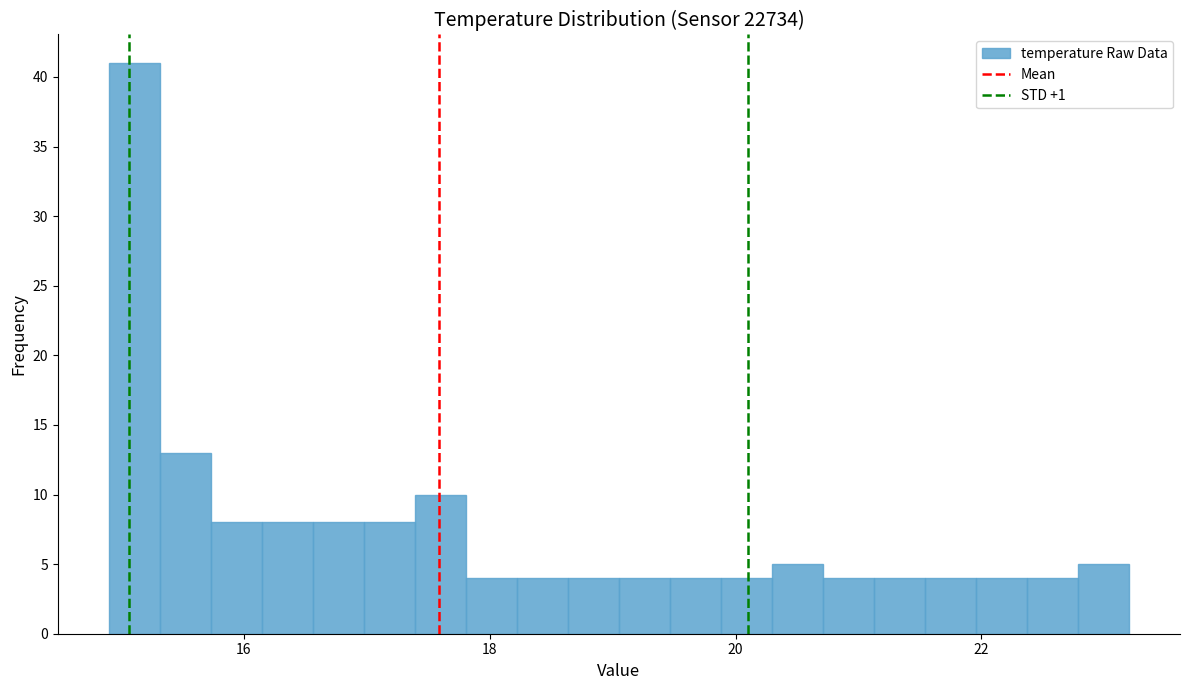

Read against the x-axis, roughly where is the centre of the tallest bar?

15.2